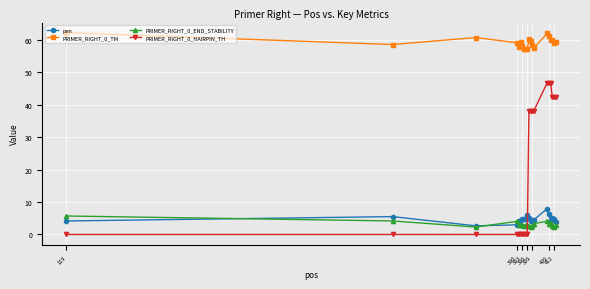

What is the maximum value shown in the chart?

62.2